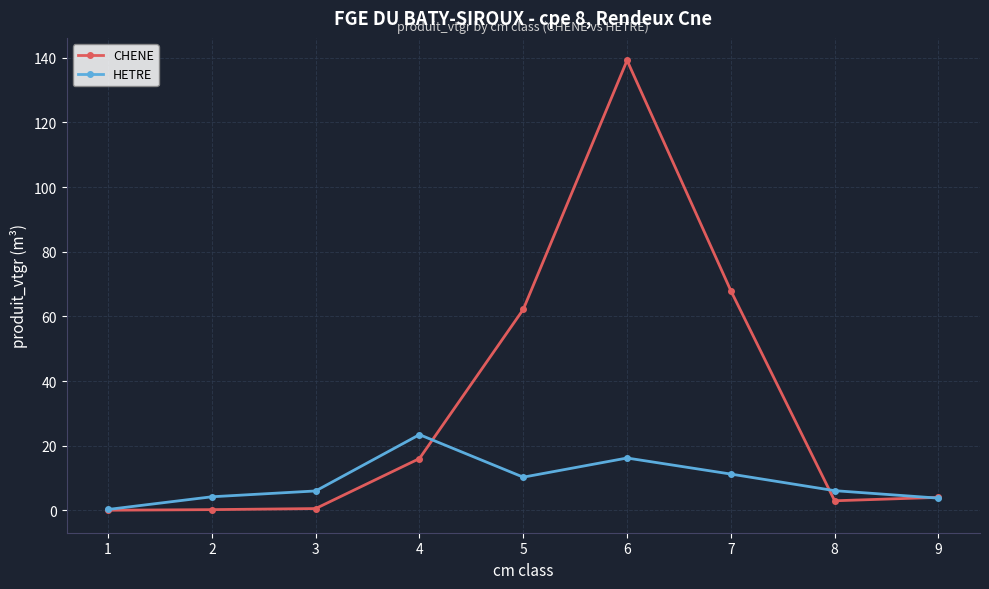

What is the sum of the HETRE values at 4 and 5?

33.7